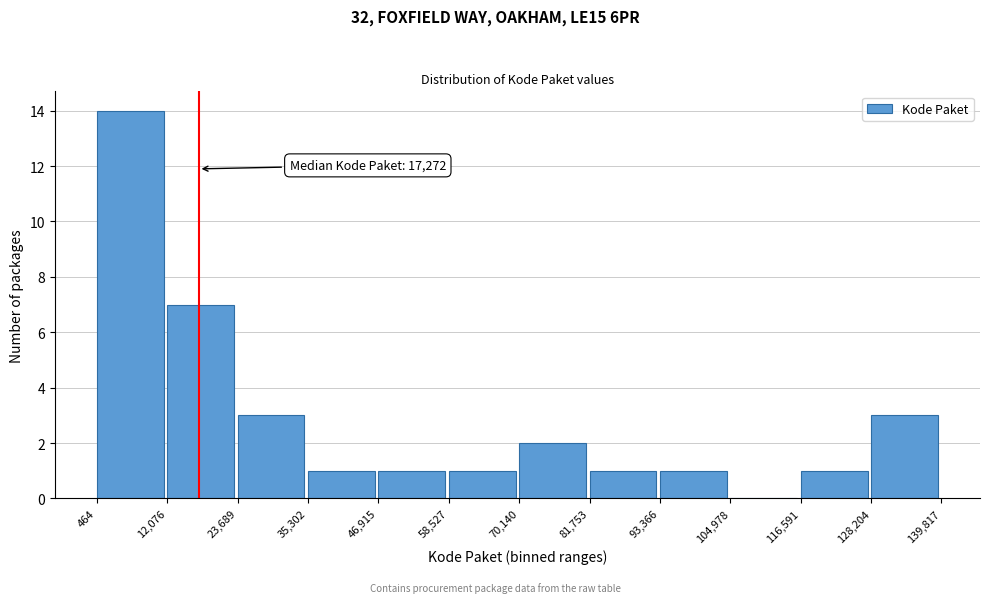

Which range on the x-axis has the tallest bar?

464 to 12,076